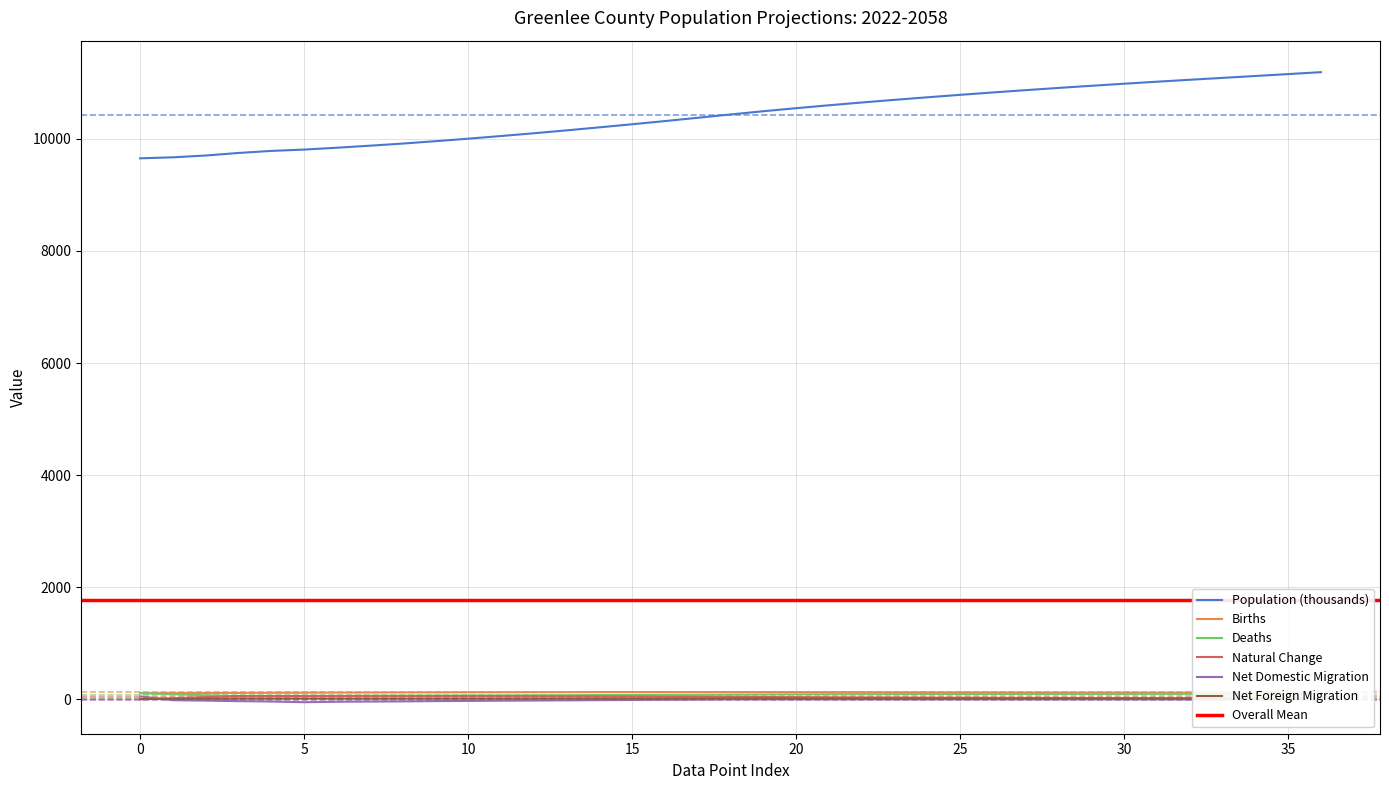

True or false: Population (thousands) and Births cross at least once.

False